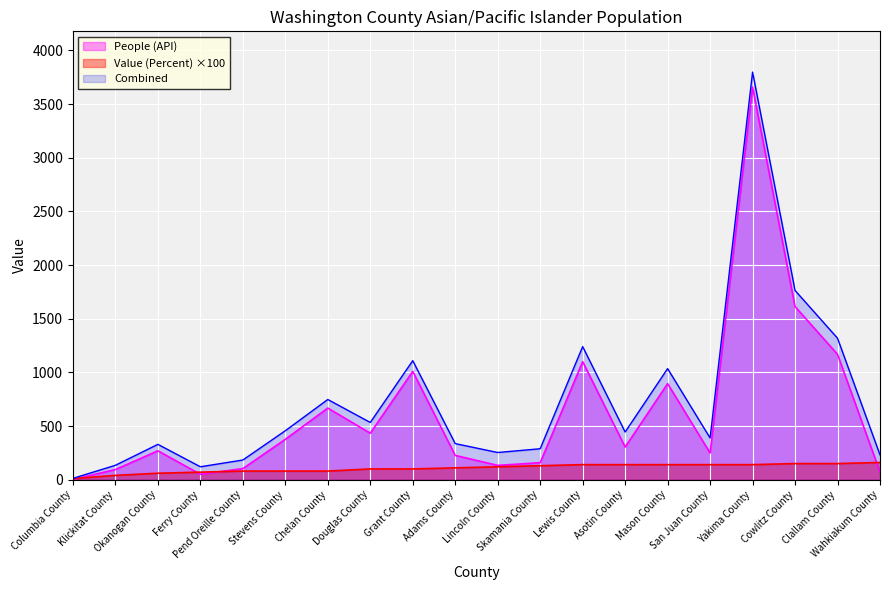

What is the spread (max minus min) of values at Stevens County?

376.0